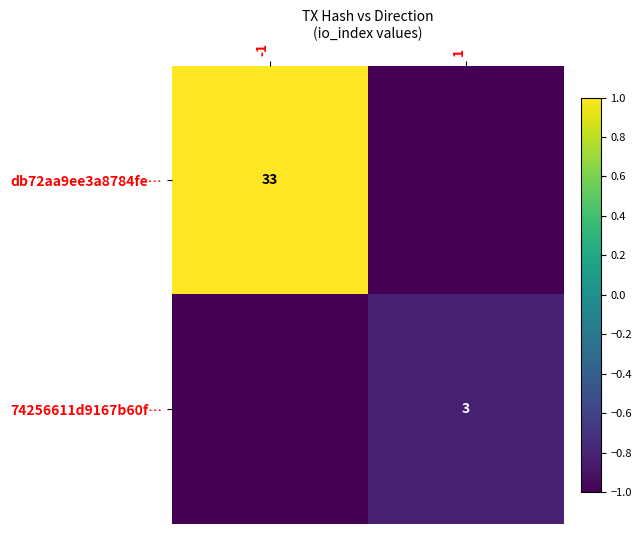

True or false: db72aa9ee3a8784fe… has a value of 9 at -1.

False